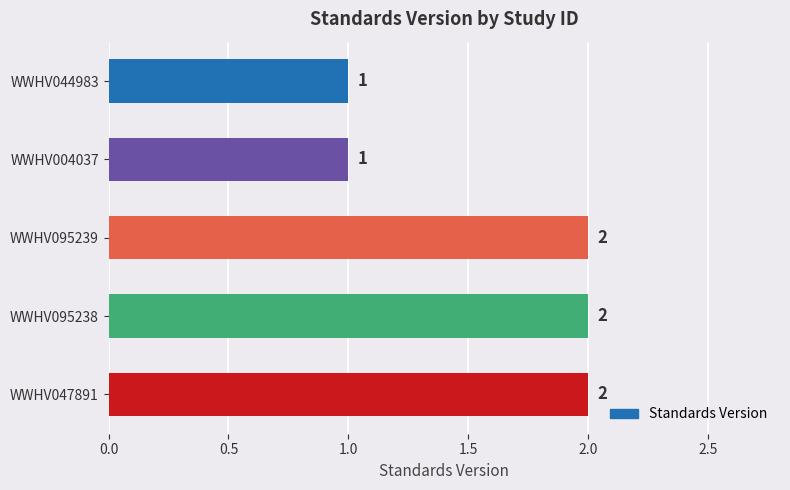

What is the ratio of the value at WWHV095238 to the value at WWHV004037?

2.0